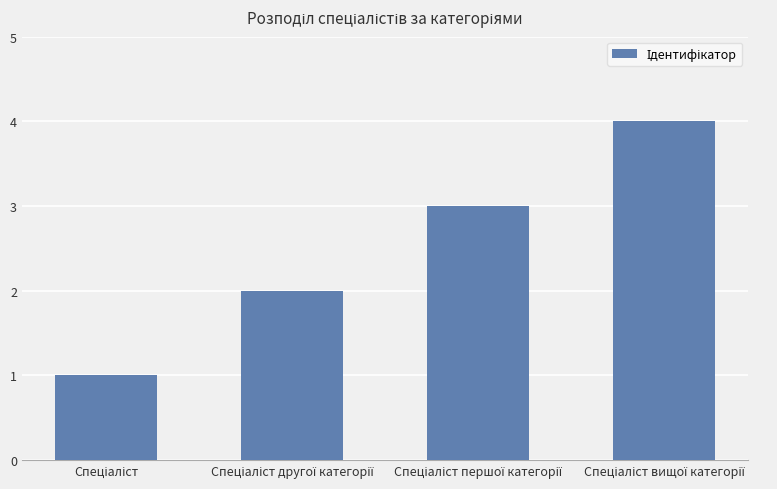

What is the sum of all values?

10